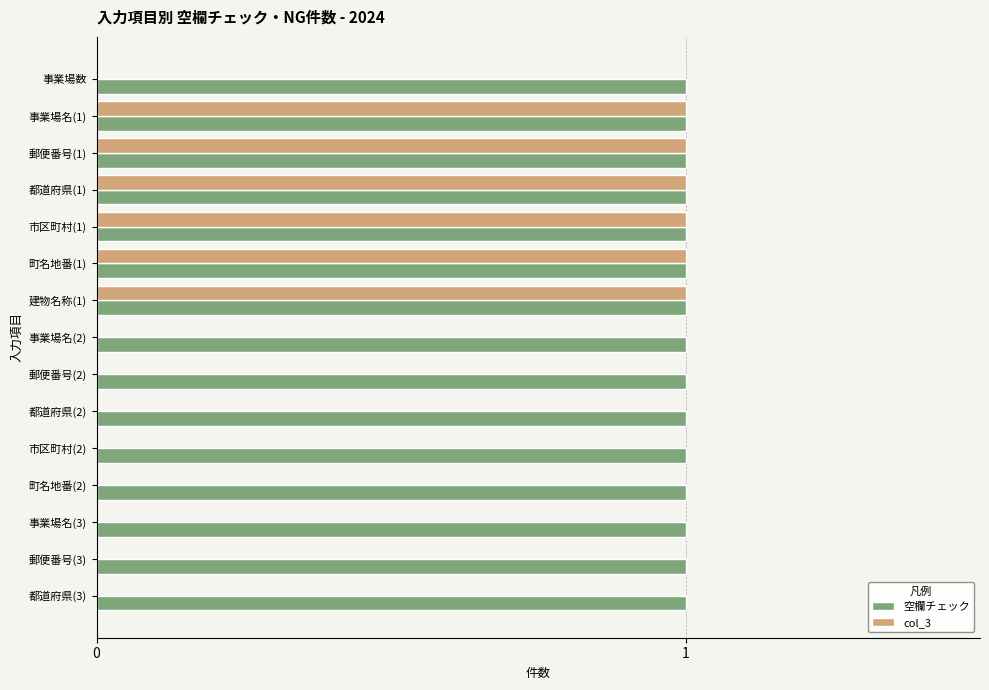

Between 事業場名(1) and 市区町村(2), which series saw the biggest shift?

col_3